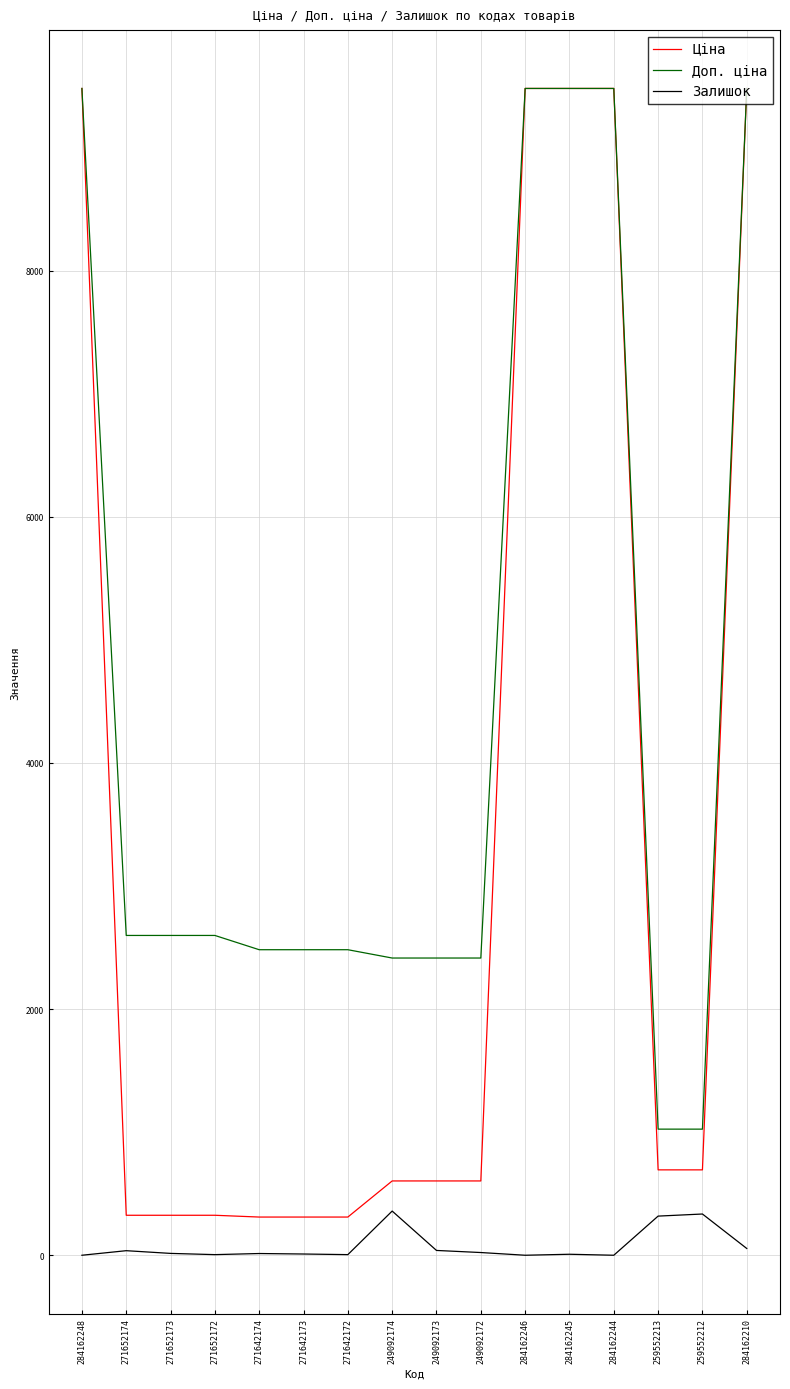

Is the value of Доп. ціна at 284162248 greater than the value of Ціна at 249092174?

Yes